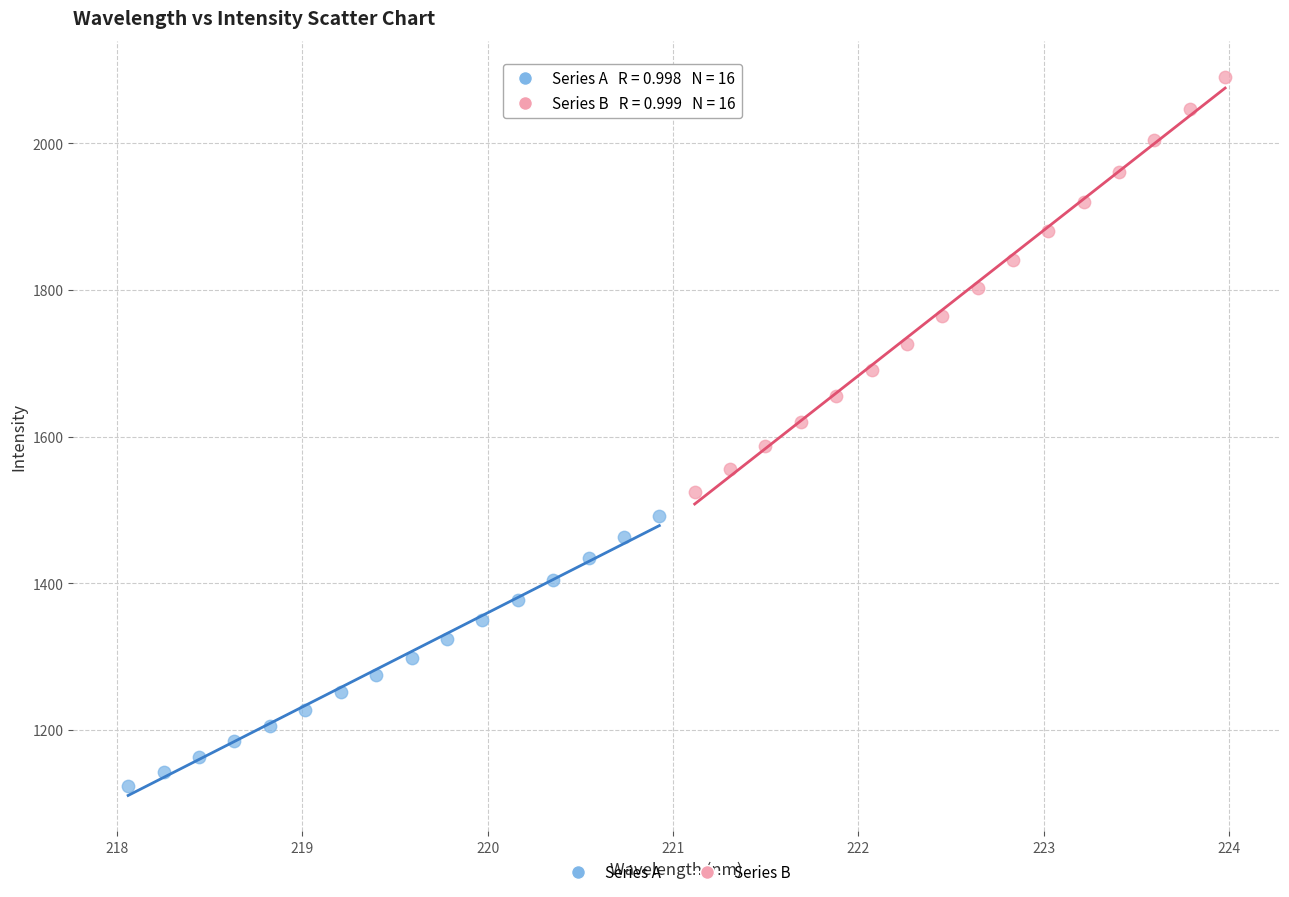

Which series contains the lowest Y value?

Series A